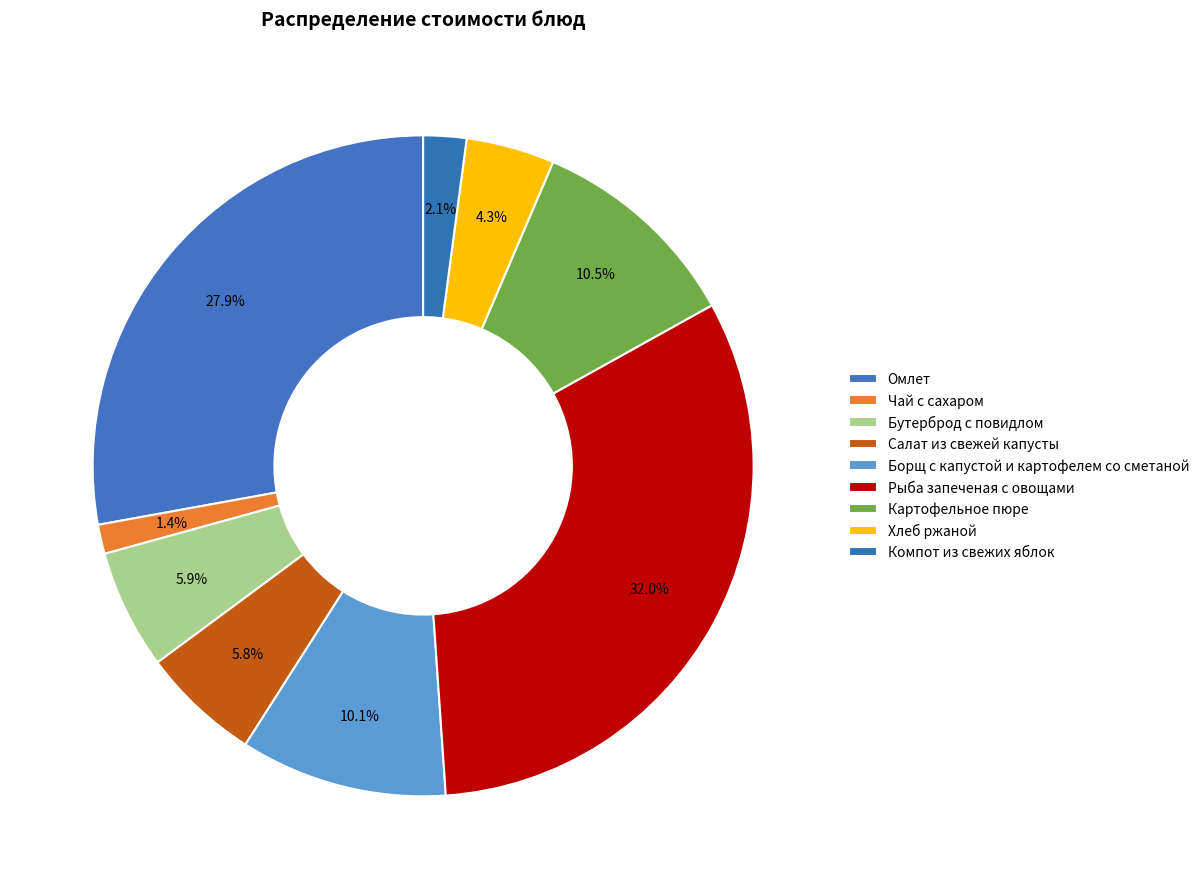

What percentage is NOT represented by Борщ с капустой и картофелем со сметаной?

89.9%